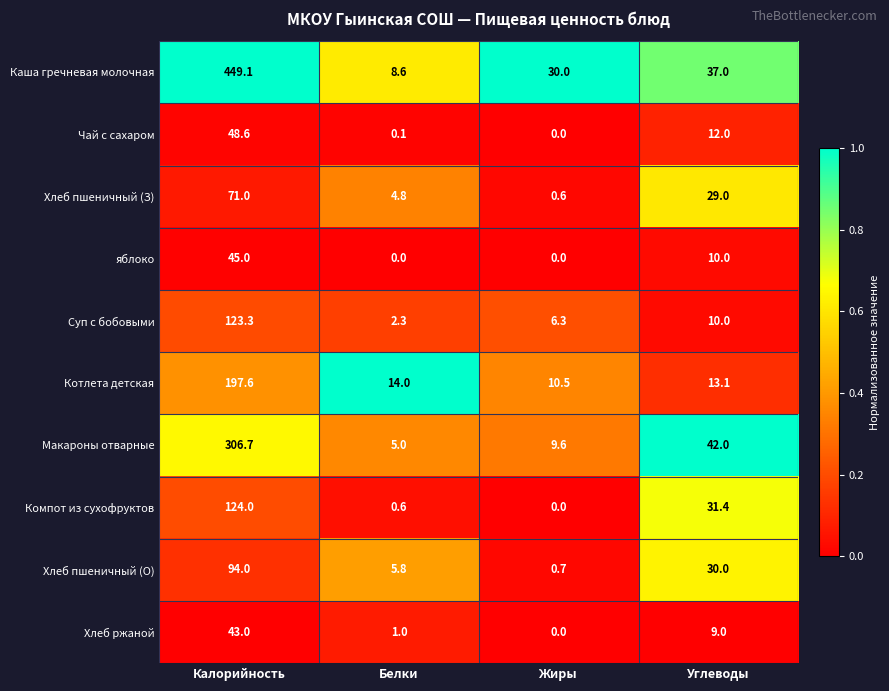

What is the maximum value shown in the chart?

449.1